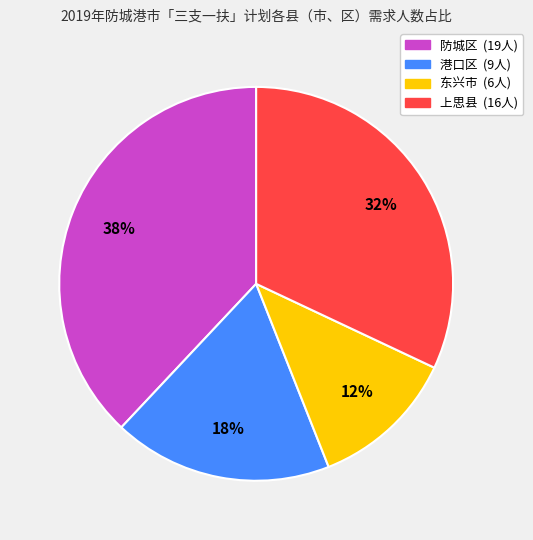

Is the sum of 东兴市 and 港口区 greater than half?

No